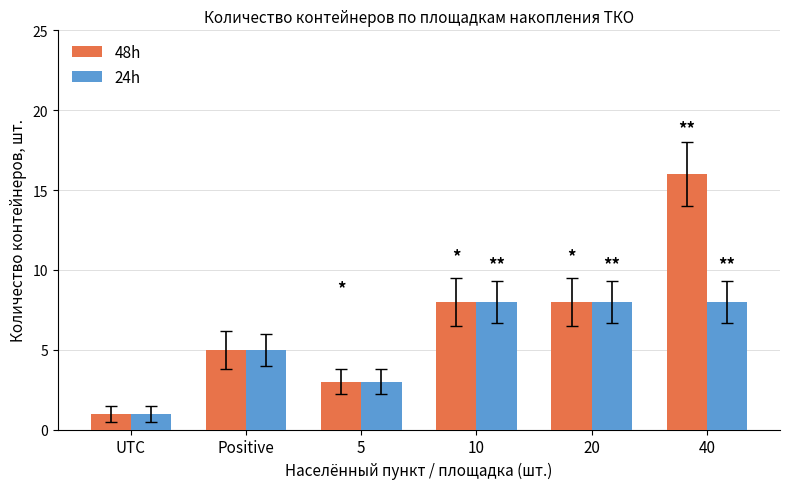

What is the average value of the 24h series?

6